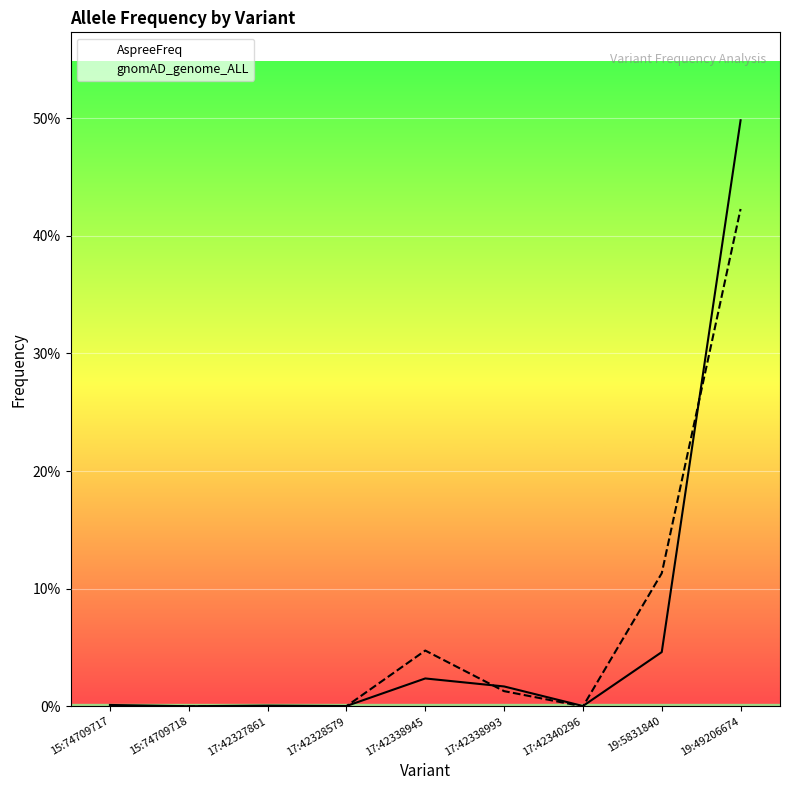

What is the average value of the AspreeFreq series?

0.1